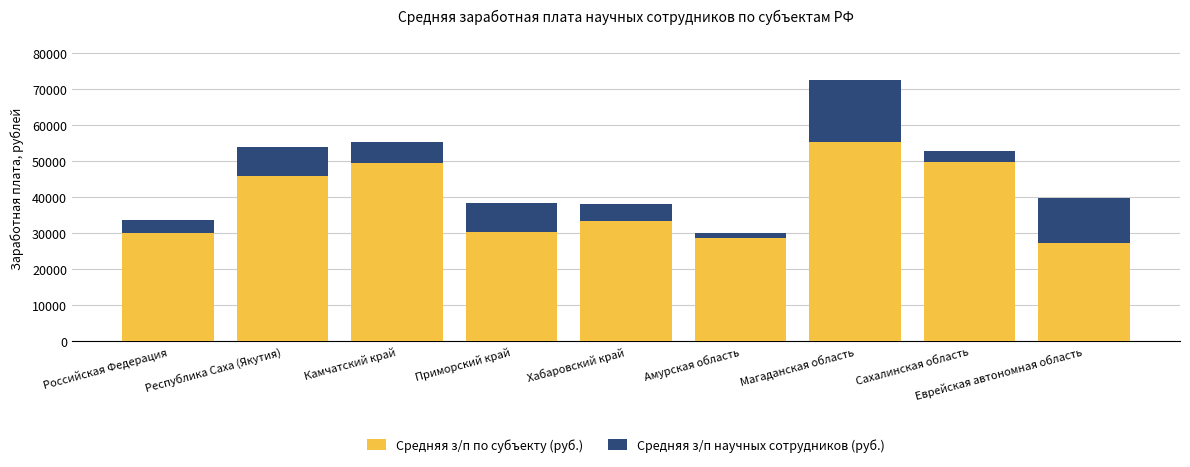

At which category is the sum across all series the highest?

Магаданская область